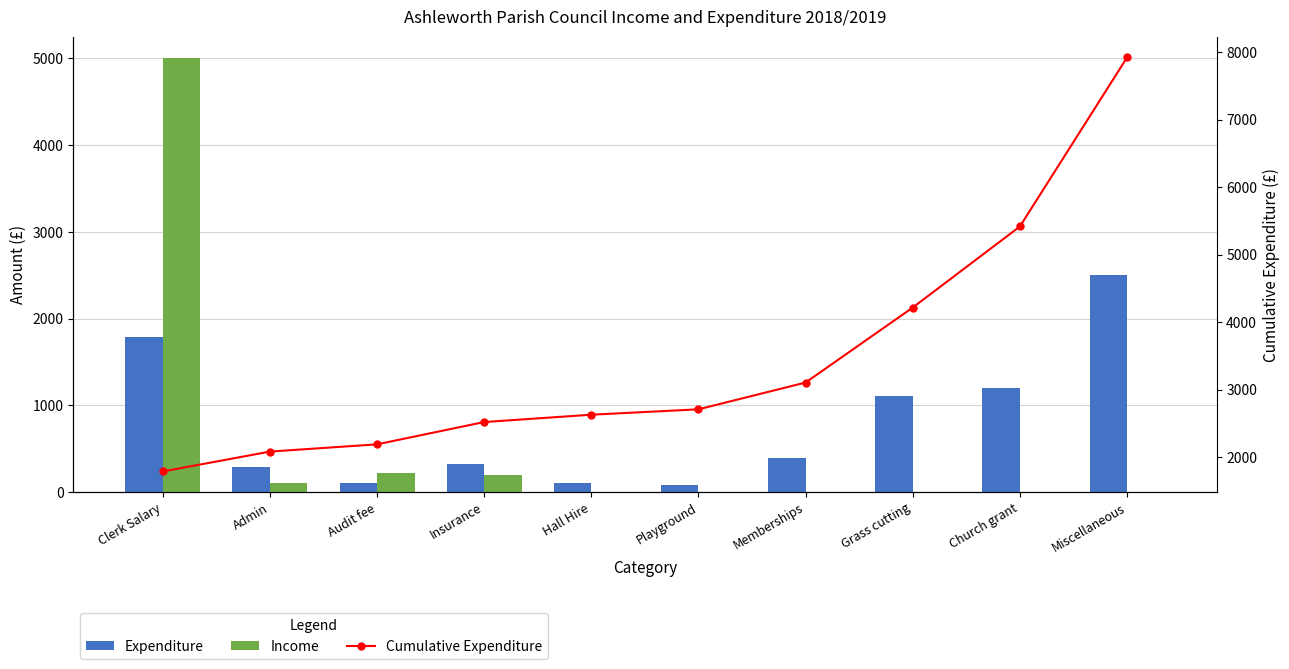

At which category is the sum across all series the highest?

Miscellaneous